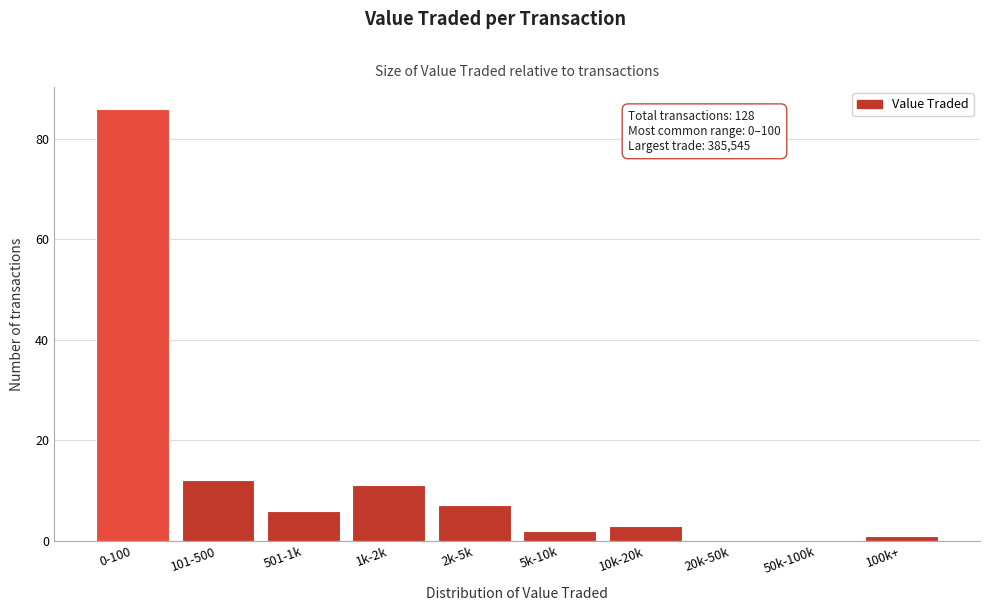

Reading left to right, extract all data points from this chart.

0-100=86	101-500=12	501-1k=6	1k-2k=11	2k-5k=7	5k-10k=2	10k-20k=3	20k-50k=0	50k-100k=0	100k+=1